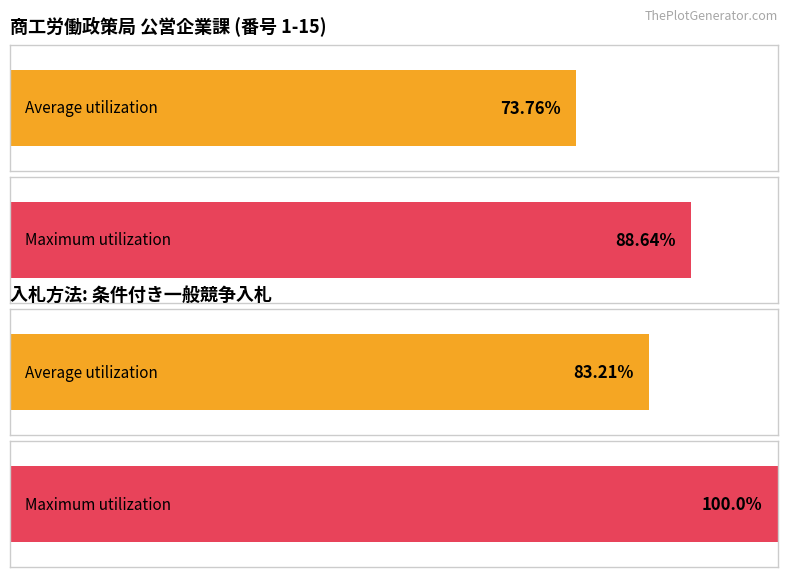

What are all the series names shown in the legend?

Average utilization, Maximum utilization